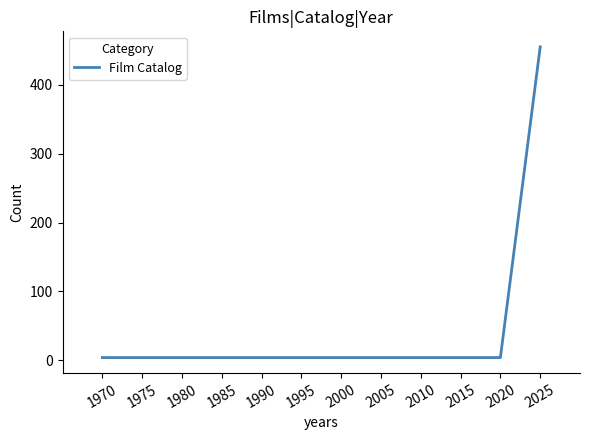

What is the maximum value shown in the chart?

455